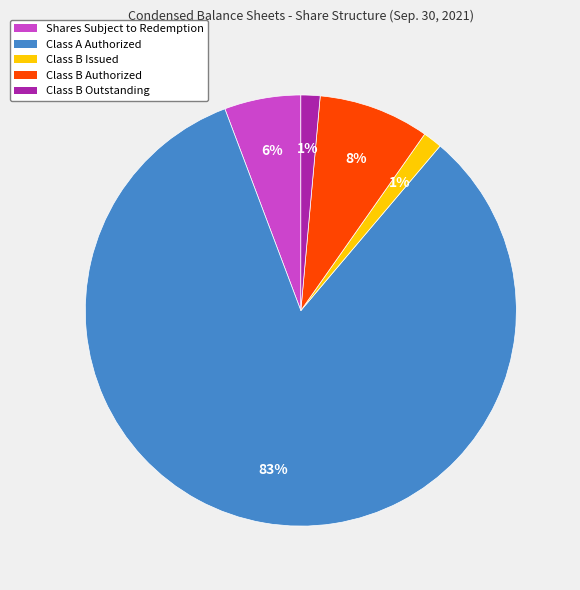

To the nearest percent, what portion does Class B Authorized represent?

8%